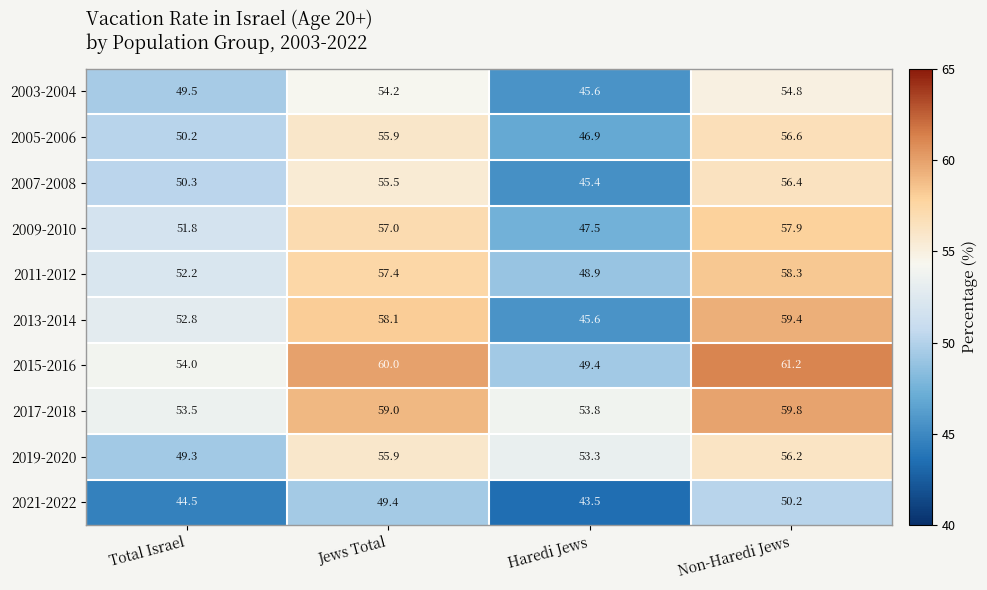

True or false: 2007-2008 has a value of 95.7 at Jews Total.

False